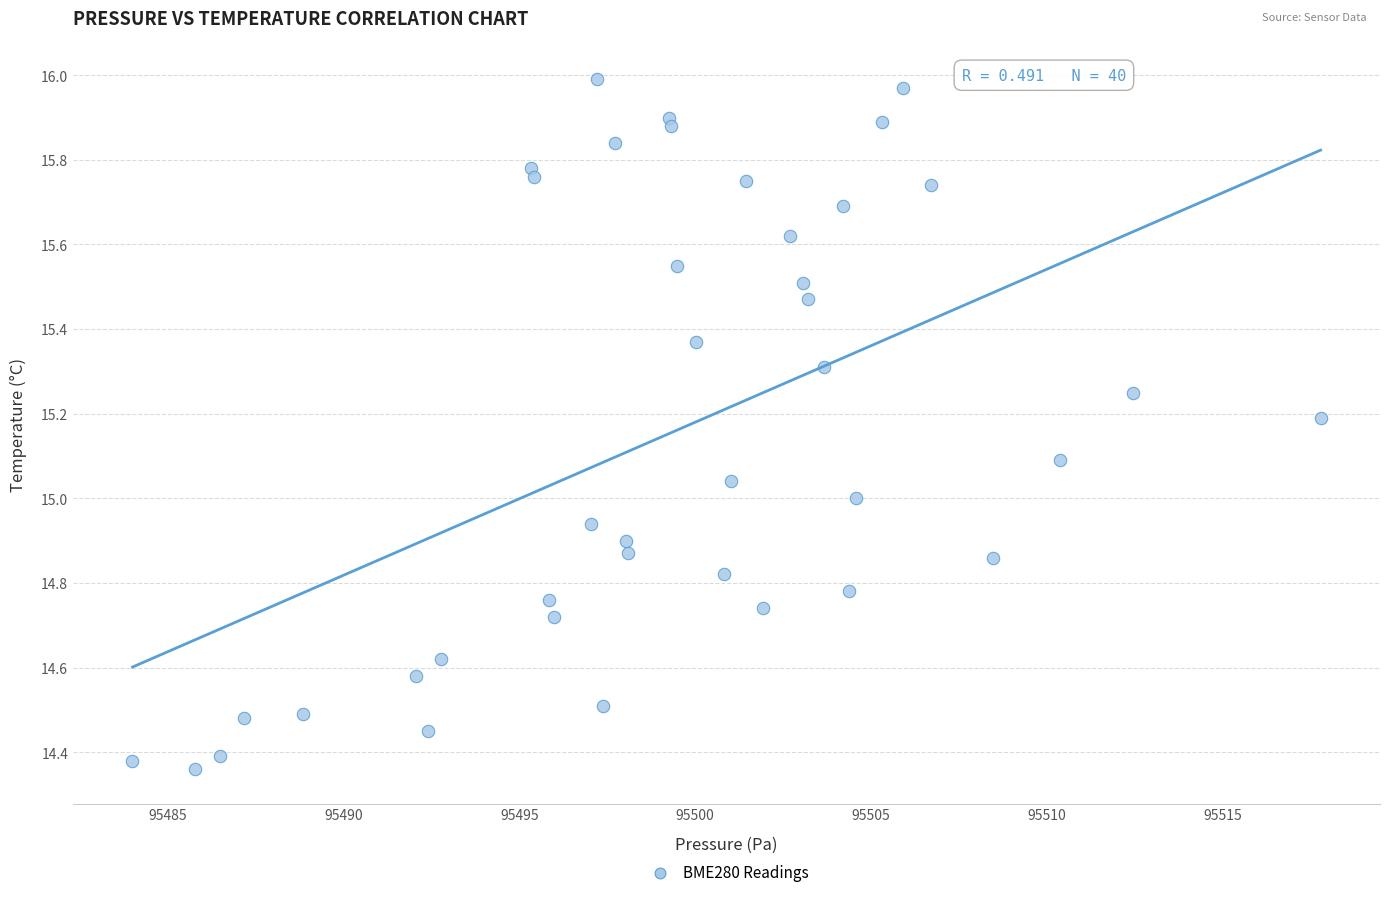

What is the range of Y values (max minus min)?

1.6